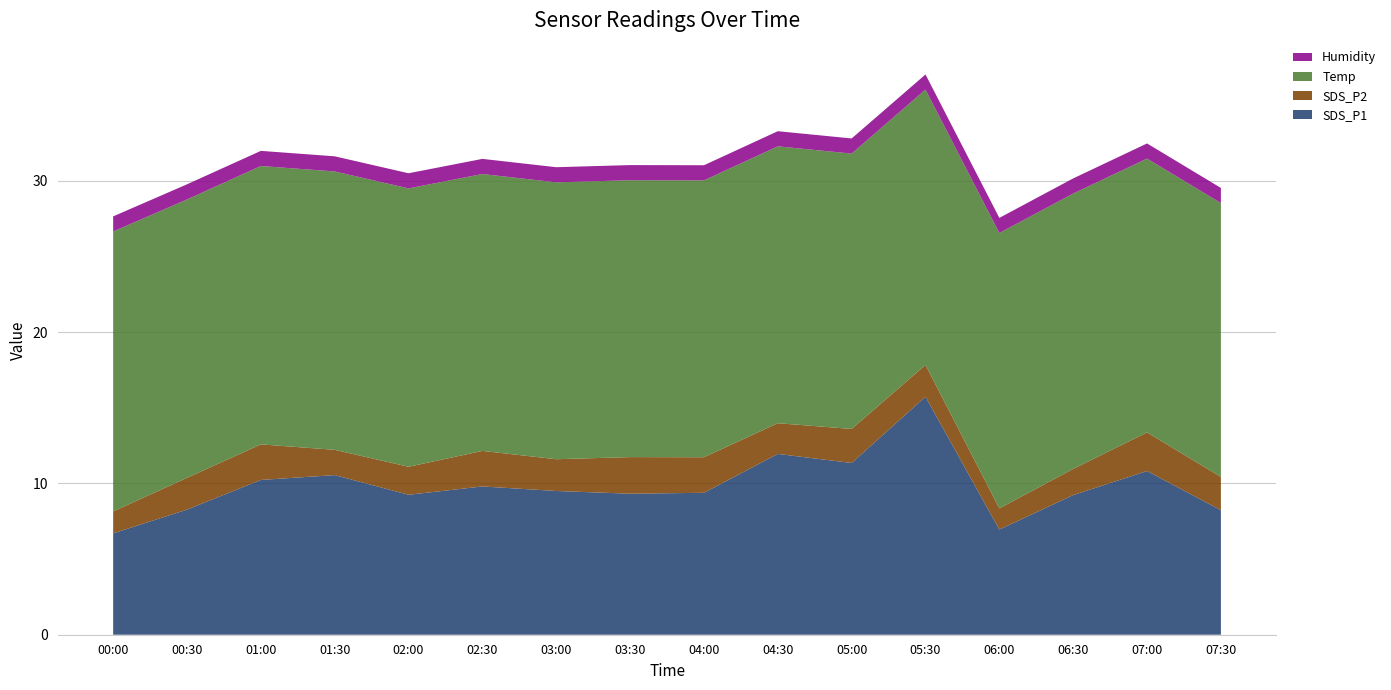

Reading left to right, list all the values displayed in this chart.

SDS_P1: 00:00=6.7	00:30=8.3	01:00=10.2	01:30=10.6	02:00=9.2	02:30=9.8	03:00=9.5	03:30=9.3	04:00=9.4	04:30=11.9	05:00=11.3	05:30=15.7	06:00=7.0	06:30=9.2	07:00=10.8	07:30=8.2
SDS_P2: 00:00=1.4	00:30=2.1	01:00=2.4	01:30=1.7	02:00=1.9	02:30=2.4	03:00=2.1	03:30=2.4	04:00=2.4	04:30=2.0	05:00=2.2	05:30=2.1	06:00=1.4	06:30=1.7	07:00=2.5	07:30=2.2
Temp: 00:00=18.5	00:30=18.4	01:00=18.4	01:30=18.4	02:00=18.4	02:30=18.3	03:00=18.3	03:30=18.3	04:00=18.3	04:30=18.3	05:00=18.2	05:30=18.2	06:00=18.2	06:30=18.2	07:00=18.1	07:30=18.1
Humidity: 00:00=1.0	00:30=1.0	01:00=1.0	01:30=1.0	02:00=1.0	02:30=1.0	03:00=1.0	03:30=1.0	04:00=1.0	04:30=1.0	05:00=1.0	05:30=1.0	06:00=1.0	06:30=1.0	07:00=1.0	07:30=1.0